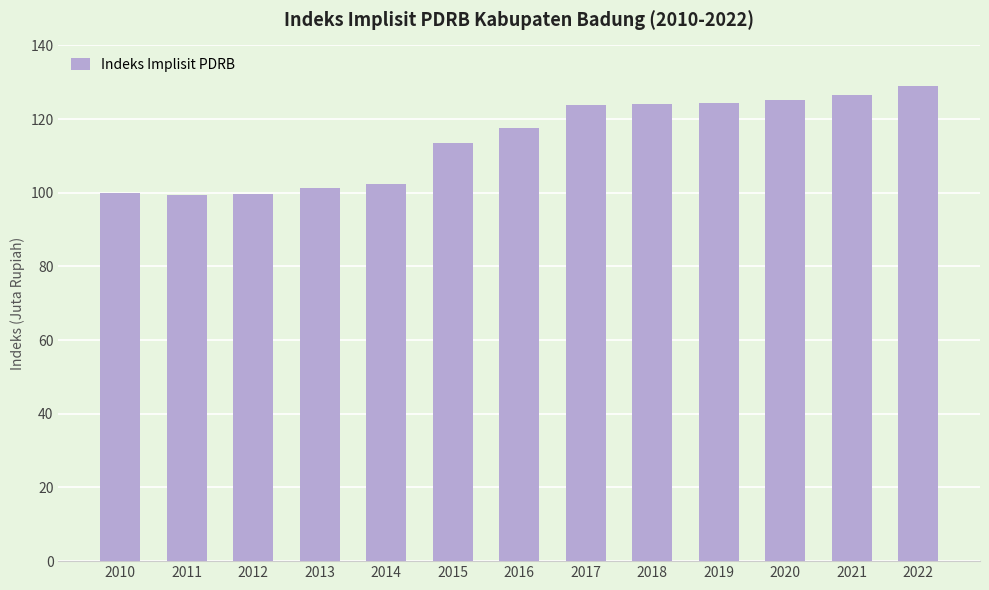

Between 2021 and 2020, which is larger?

2021